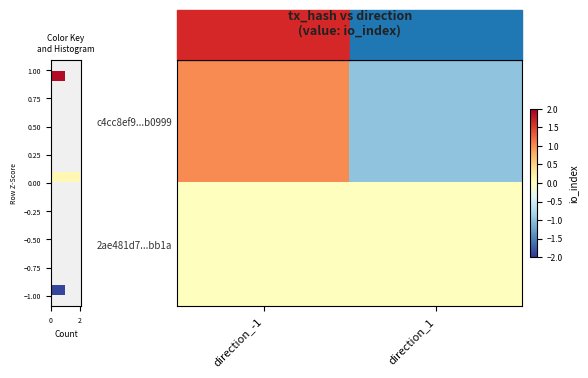

What is the highest value of the c4cc8ef9...b0999 series?

1